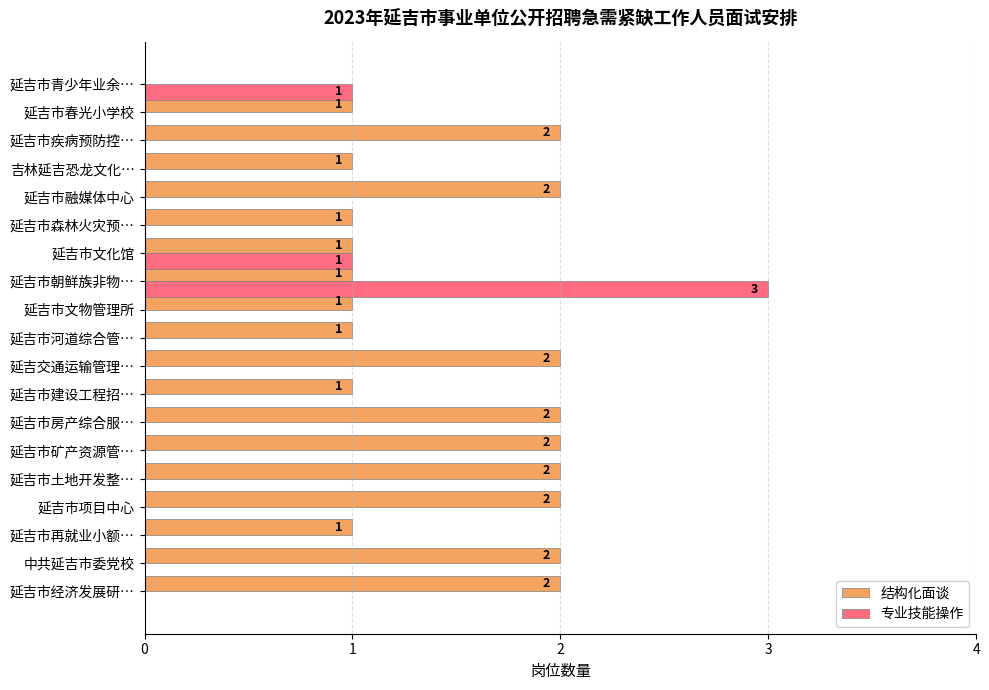

At which category is the sum across all series the highest?

延吉市朝鲜族非物…